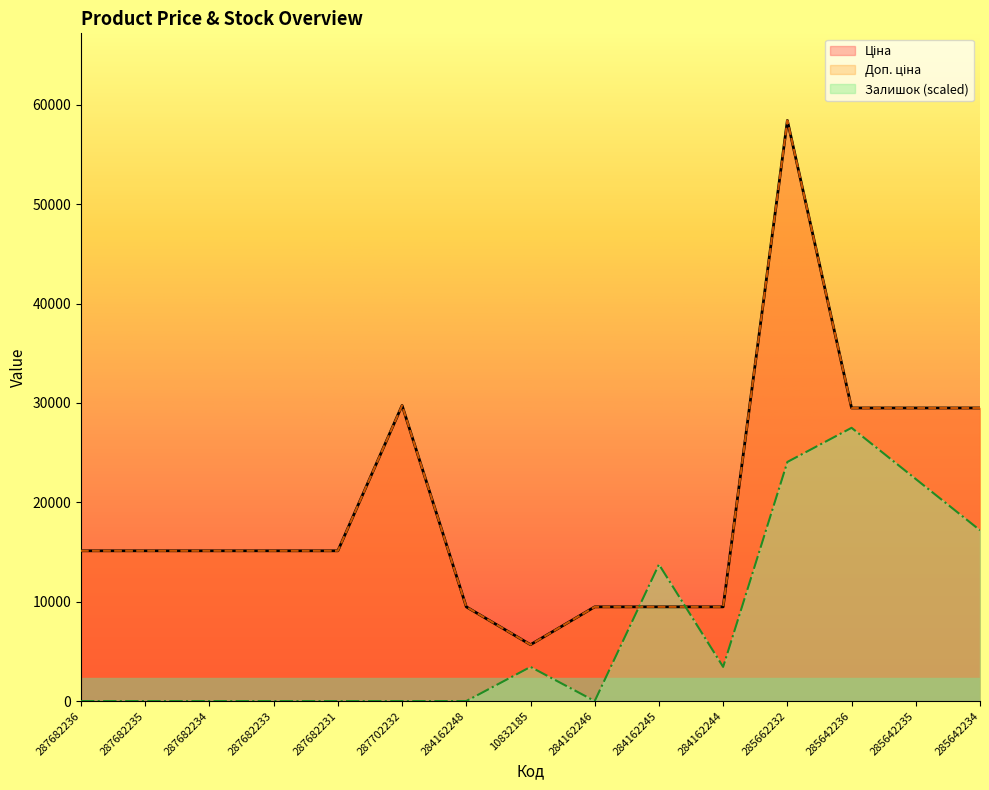

Which label corresponds to the largest value in the chart?

285662232